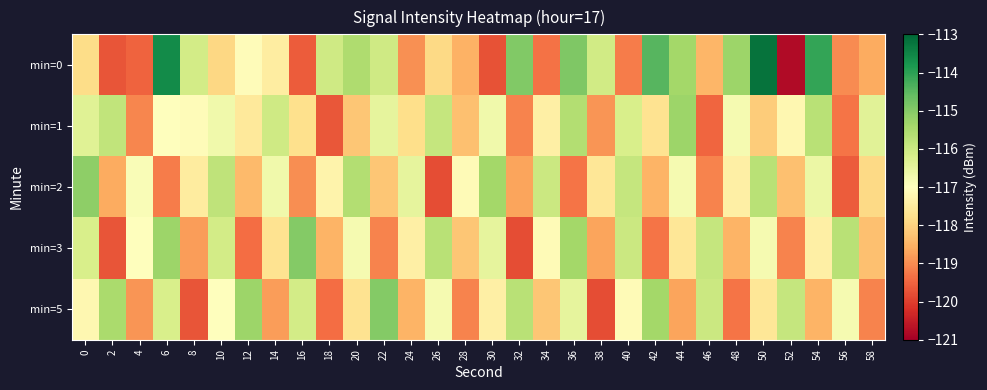

Reading right to left, list all the values displayed in this chart.

min=0: 58=-118.6	56=-119.0	54=-114.1	52=-120.8	50=-113.2	48=-115.3	46=-118.5	44=-115.4	42=-114.5	40=-119.2	38=-116.1	36=-114.9	34=-119.3	32=-115.0	30=-119.7	28=-118.5	26=-117.9	24=-119.0	22=-116.0	20=-115.6	18=-116.0	16=-119.6	14=-117.5	12=-117.1	10=-117.9	8=-116.1	6=-113.6	4=-119.5	2=-119.7	0=-117.8
min=1: 58=-116.4	56=-119.3	54=-115.7	52=-117.2	50=-118.1	48=-116.8	46=-119.5	44=-115.3	42=-117.7	40=-116.2	38=-118.9	36=-115.6	34=-117.4	32=-119.1	30=-116.7	28=-118.3	26=-115.9	24=-117.8	22=-116.5	20=-118.2	18=-119.7	16=-117.8	14=-116.1	12=-117.5	10=-116.7	8=-117.1	6=-117.0	4=-119.1	2=-115.8	0=-116.4
min=2: 58=-117.9	56=-119.6	54=-116.6	52=-118.3	50=-115.7	48=-117.4	46=-119.1	44=-116.8	42=-118.5	40=-115.9	38=-117.6	36=-119.3	34=-116.0	32=-118.7	30=-115.4	28=-117.1	26=-119.8	24=-116.5	22=-118.2	20=-115.6	18=-117.3	16=-119.0	14=-116.7	12=-118.4	10=-115.8	8=-117.5	6=-119.2	4=-116.9	2=-118.6	0=-115.1
min=3: 58=-118.3	56=-115.7	54=-117.4	52=-119.1	50=-116.8	48=-118.5	46=-115.9	44=-117.6	42=-119.3	40=-116.0	38=-118.7	36=-115.4	34=-117.1	32=-119.8	30=-116.5	28=-118.2	26=-115.7	24=-117.4	22=-119.1	20=-116.8	18=-118.5	16=-115.0	14=-117.7	12=-119.4	10=-116.1	8=-118.8	6=-115.3	4=-117.0	2=-119.7	0=-116.2
min=5: 58=-119.1	56=-116.8	54=-118.5	52=-115.9	50=-117.6	48=-119.3	46=-116.0	44=-118.7	42=-115.4	40=-117.1	38=-119.8	36=-116.5	34=-118.2	32=-115.7	30=-117.4	28=-119.1	26=-116.8	24=-118.5	22=-115.0	20=-117.7	18=-119.4	16=-116.1	14=-118.8	12=-115.3	10=-117.0	8=-119.7	6=-116.2	4=-118.9	2=-115.5	0=-117.2